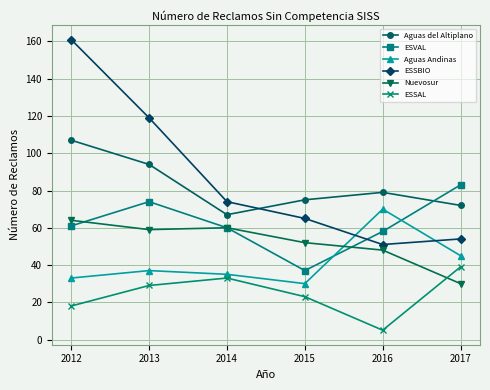

Reading right to left, transcribe all the data shown in this chart.

Aguas del Altiplano: 72	79	75	67	94	107
ESVAL: 83	58	37	60	74	61
Aguas Andinas: 45	70	30	35	37	33
ESSBIO: 54	51	65	74	119	161
Nuevosur: 30	48	52	60	59	64
ESSAL: 39	5	23	33	29	18